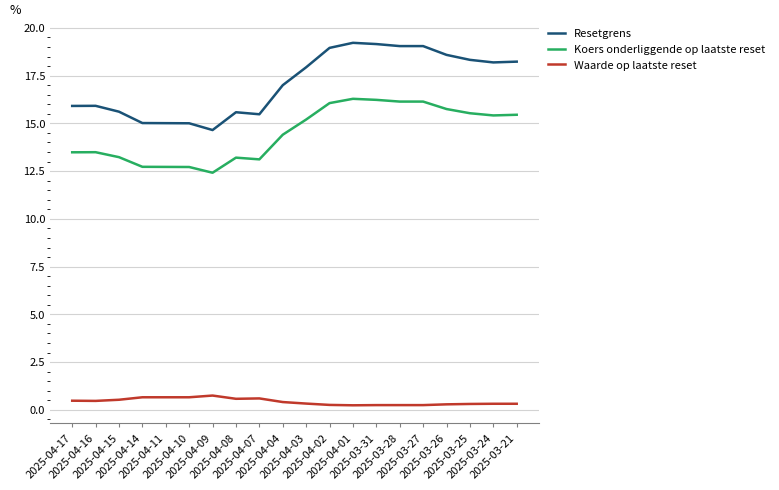

Which series has the largest range (max minus min)?

Resetgrens